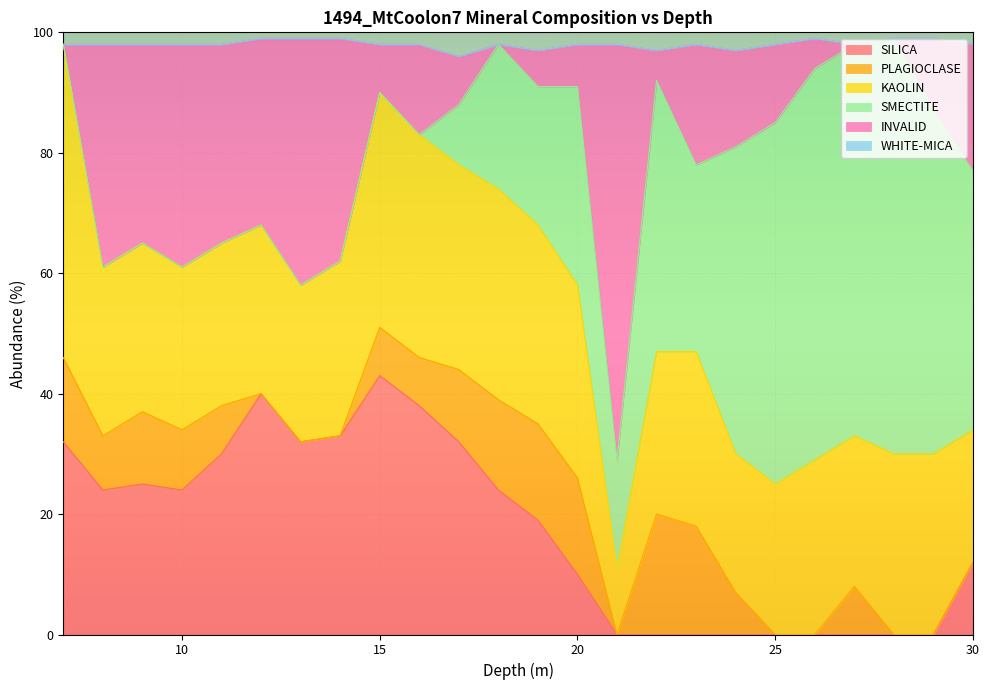

What is the sum of the INVALID values at 21 and 16?

84